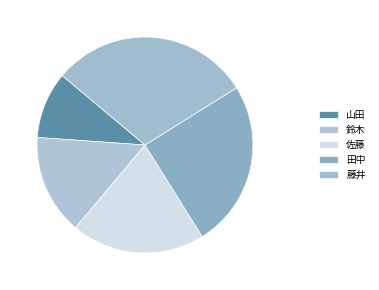

Does 藤井 represent more than half of the total?

No